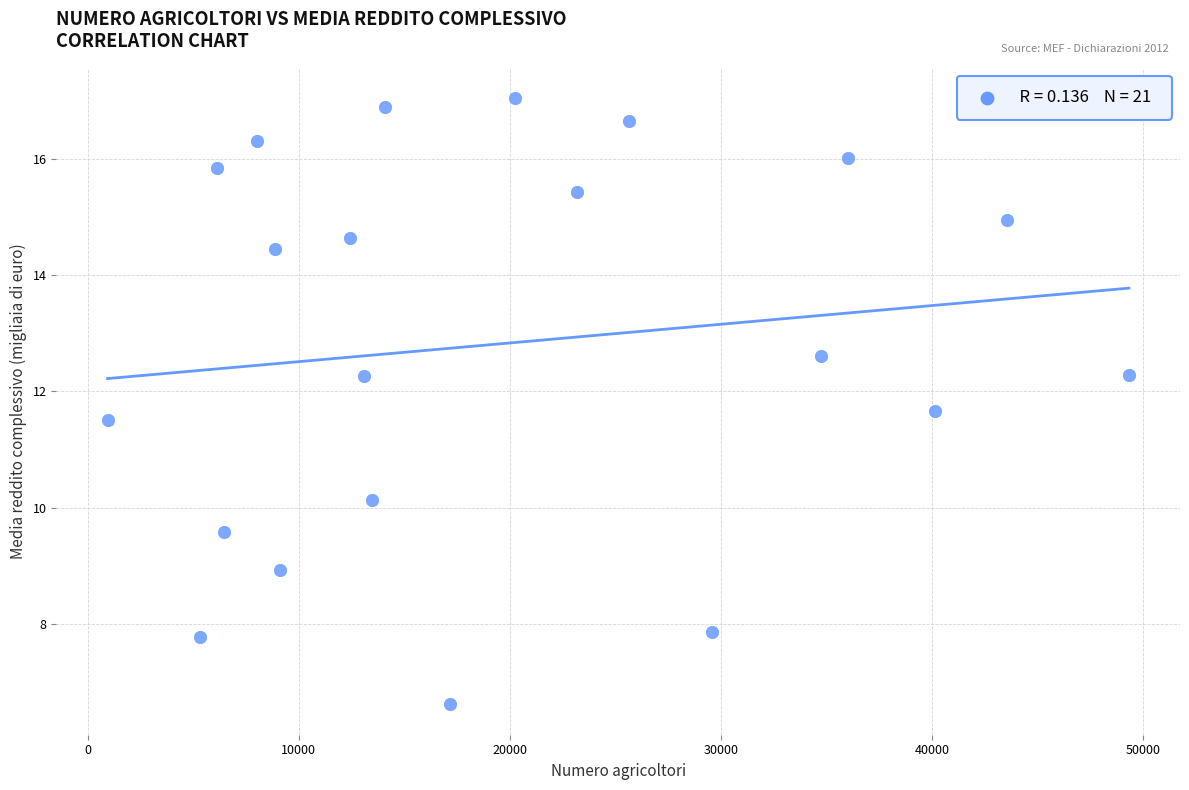

What is the range of Y values (max minus min)?

10.4